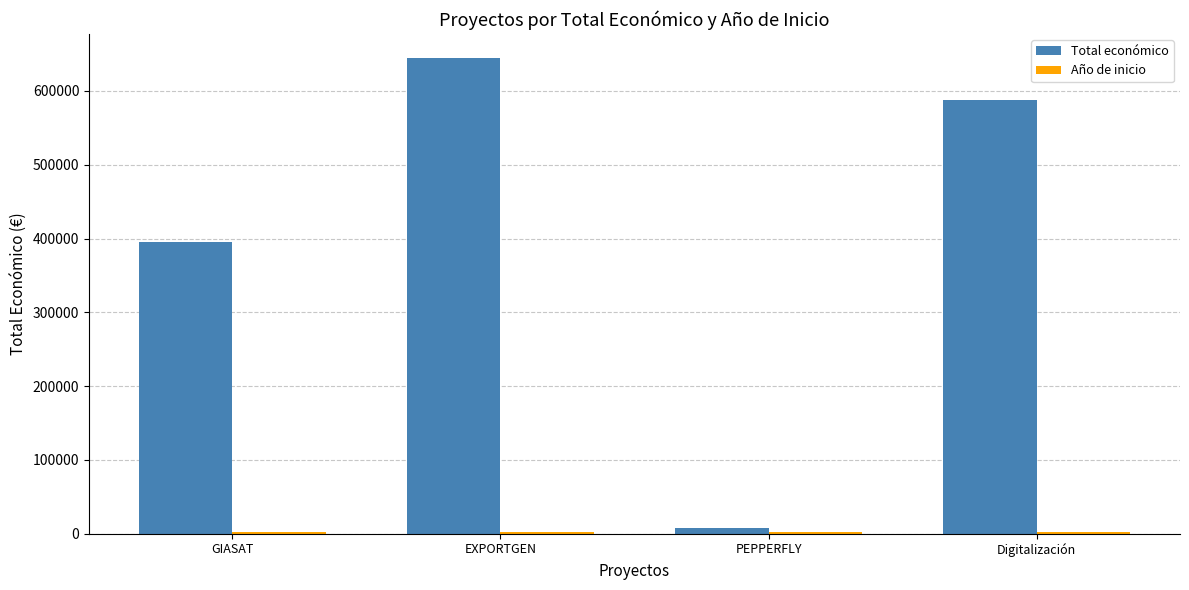

At which category is the sum across all series the highest?

EXPORTGEN